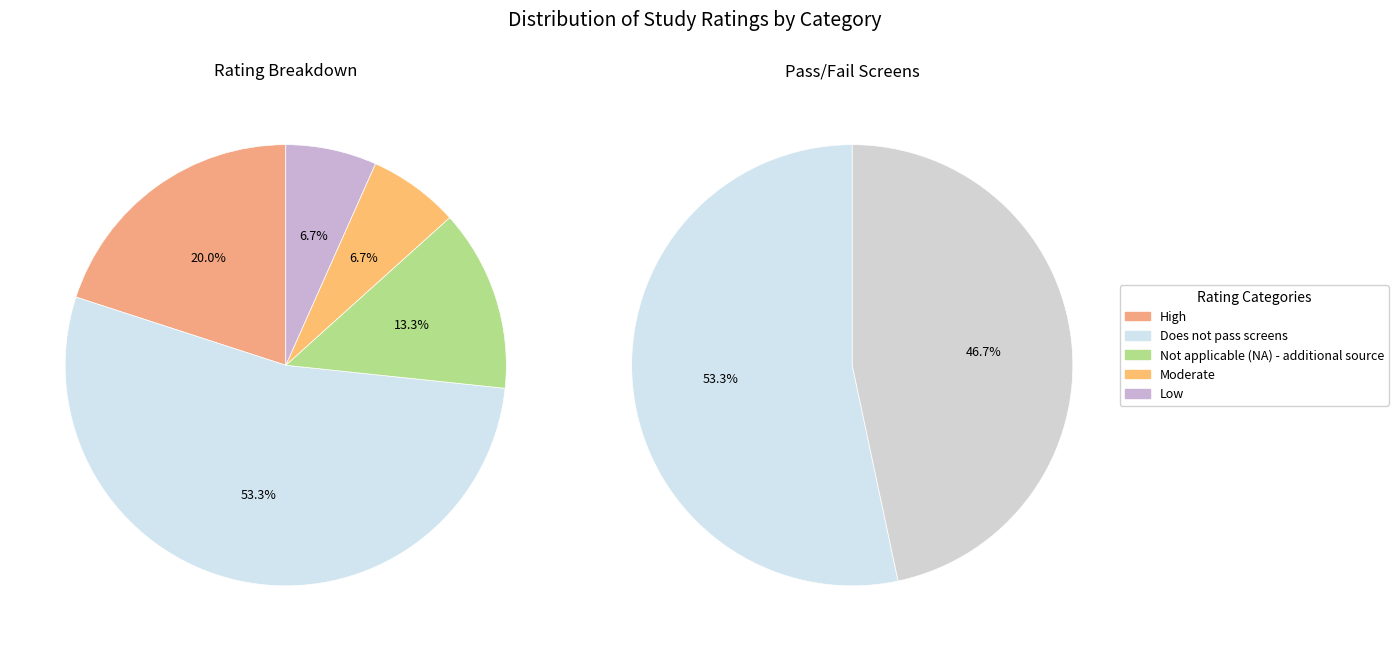

To the nearest percent, what is the average slice percentage?

20%